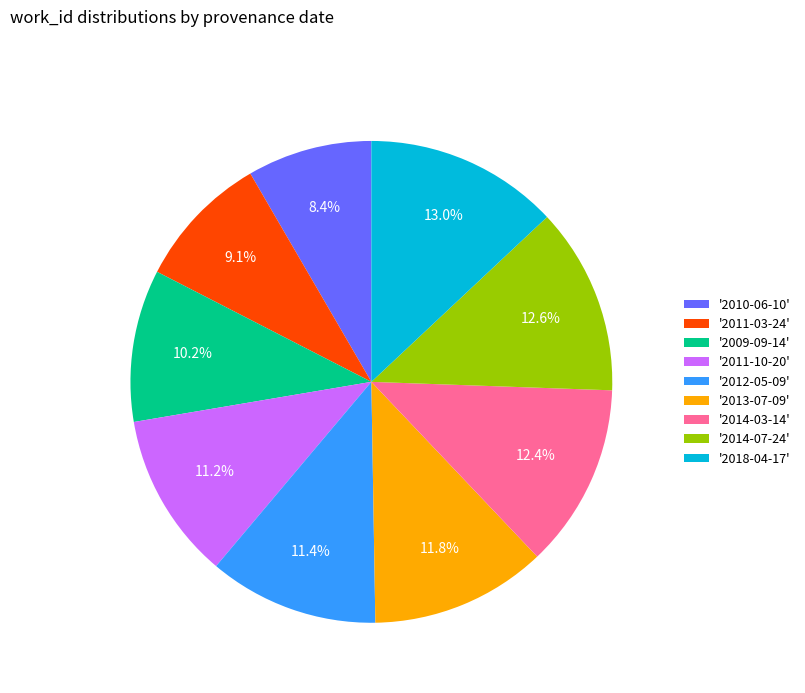

Count the number of slices in the pie.

9